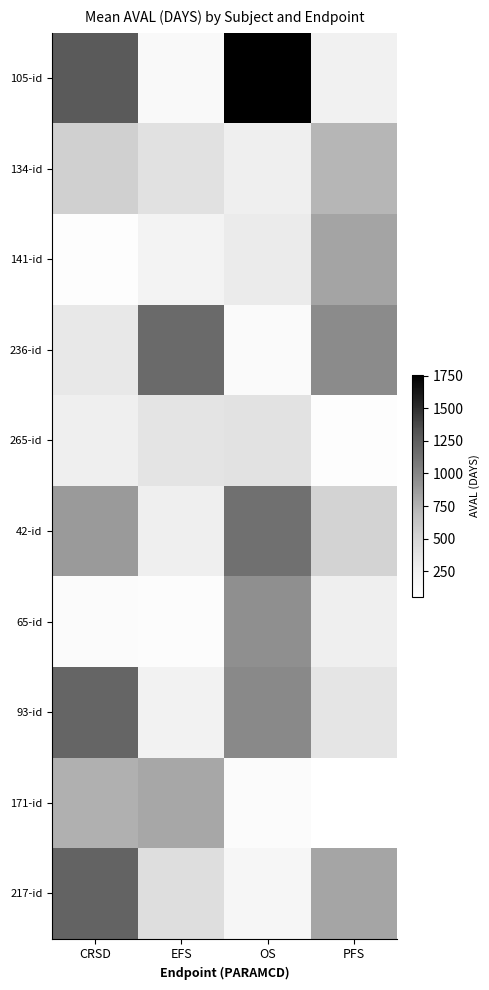

What is the spread (max minus min) of values at PFS?

920.1